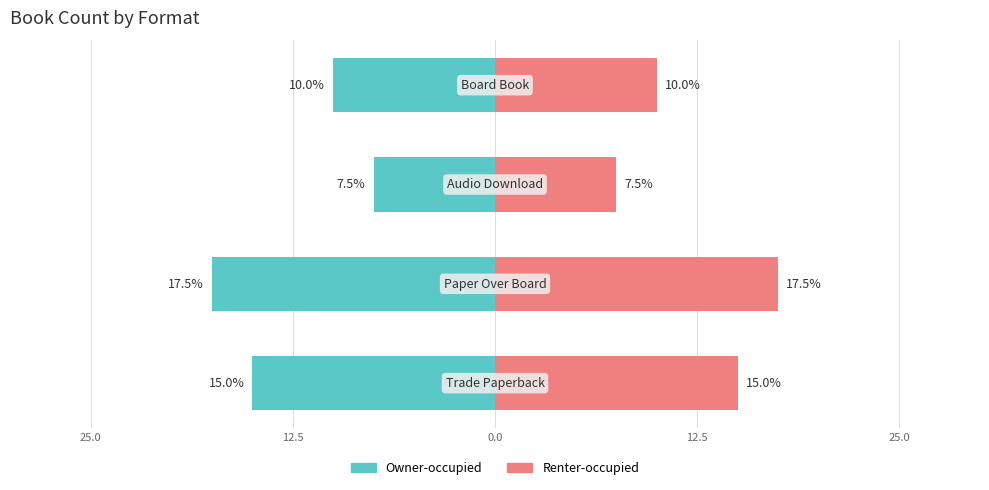

The Owner-occupied series shows -3.9 at 12.5. True or false?

False